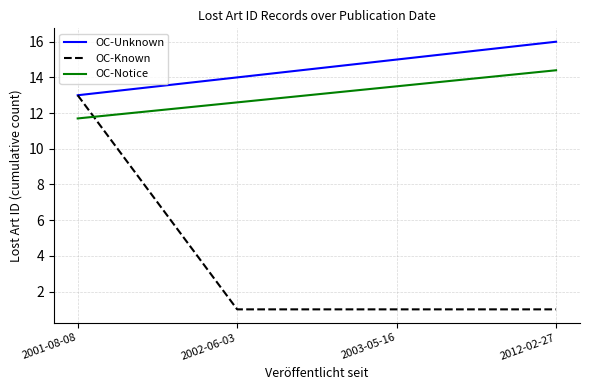

Is the value of OC-Notice at 2002-06-03 greater than the value of OC-Known at 2003-05-16?

Yes